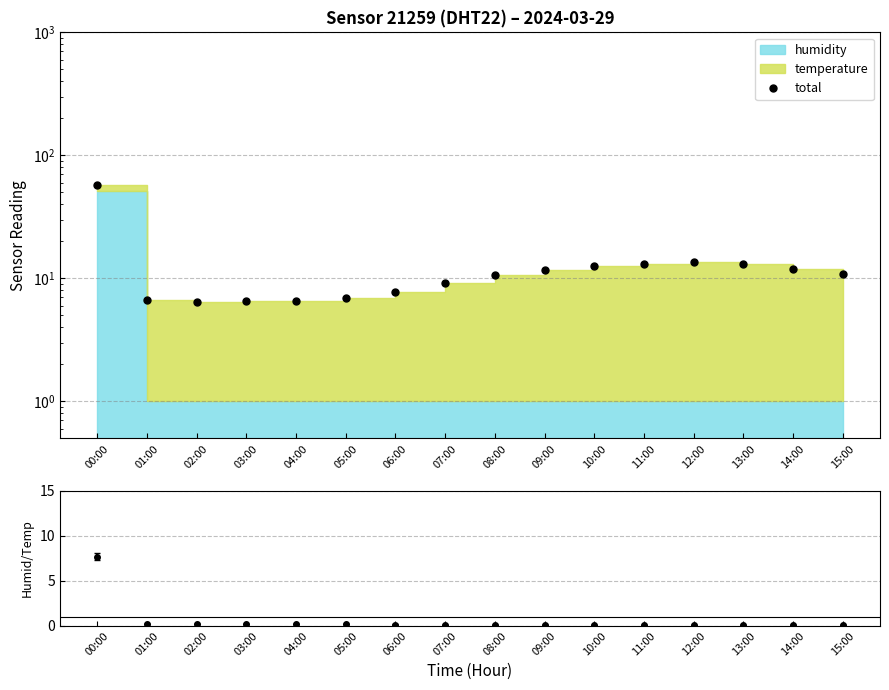

Which category has the highest value across all series?

00:00